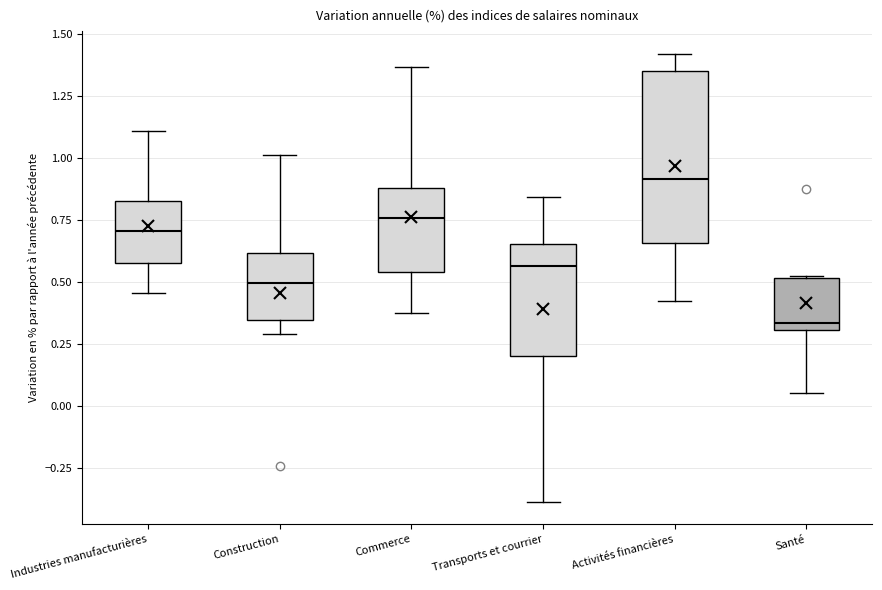

Reading left to right, transcribe this box plot: for each box, give where its median line is, the range the box spans, and where its two whiskers end, as read against the y-axis. The values are not printed on the chart, so give them approximately, as read against the axis.

Industries manufacturières: median 0.70, box 0.60 to 0.85, whiskers 0.45 to 1.10
Construction: median 0.50, box 0.35 to 0.60, whiskers 0.30 to 1.00
Commerce: median 0.75, box 0.55 to 0.90, whiskers 0.40 to 1.35
Transports et courrier: median 0.55, box 0.20 to 0.65, whiskers -0.40 to 0.85
Activités financières: median 0.90, box 0.65 to 1.35, whiskers 0.40 to 1.40
Santé: median 0.35, box 0.30 to 0.50, whiskers 0.05 to 0.50